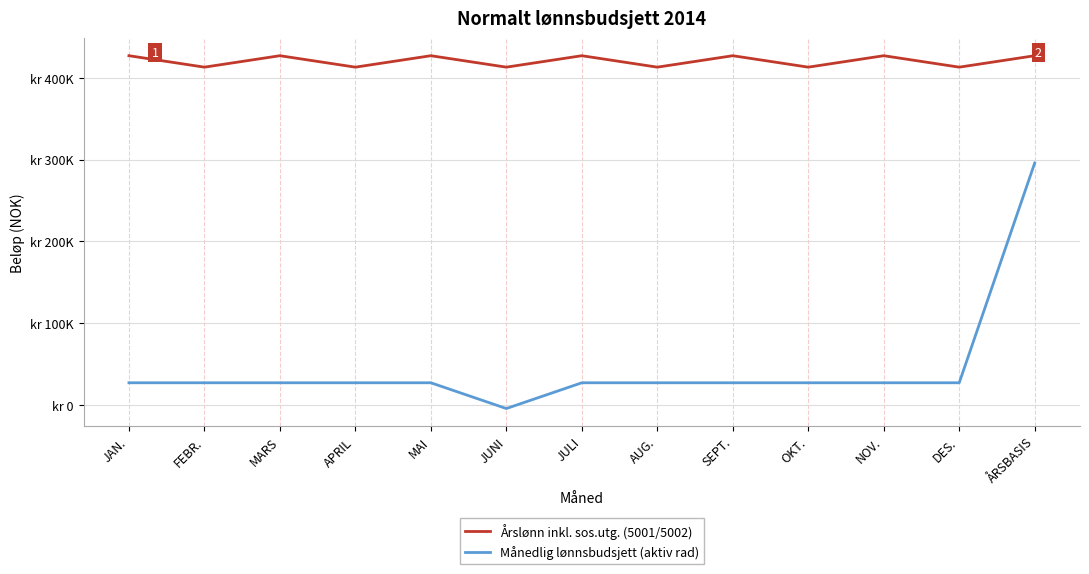

Is the value of Årslønn inkl. sos.utg. (5001/5002) at JUNI greater than the value of Månedlig lønnsbudsjett (aktiv rad) at MAI?

Yes